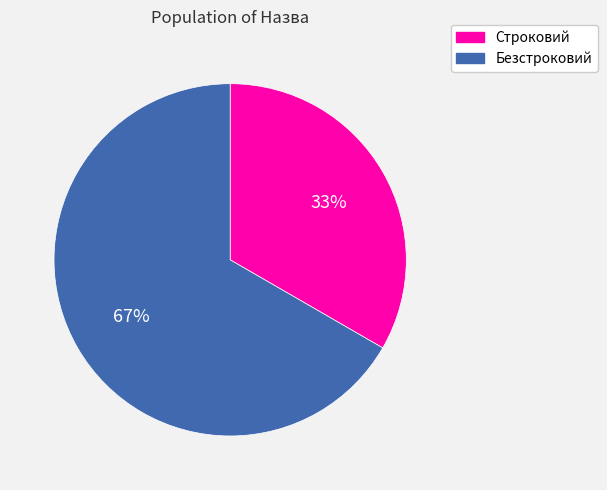

Is the sum of Строковий and Безстроковий greater than half?

Yes